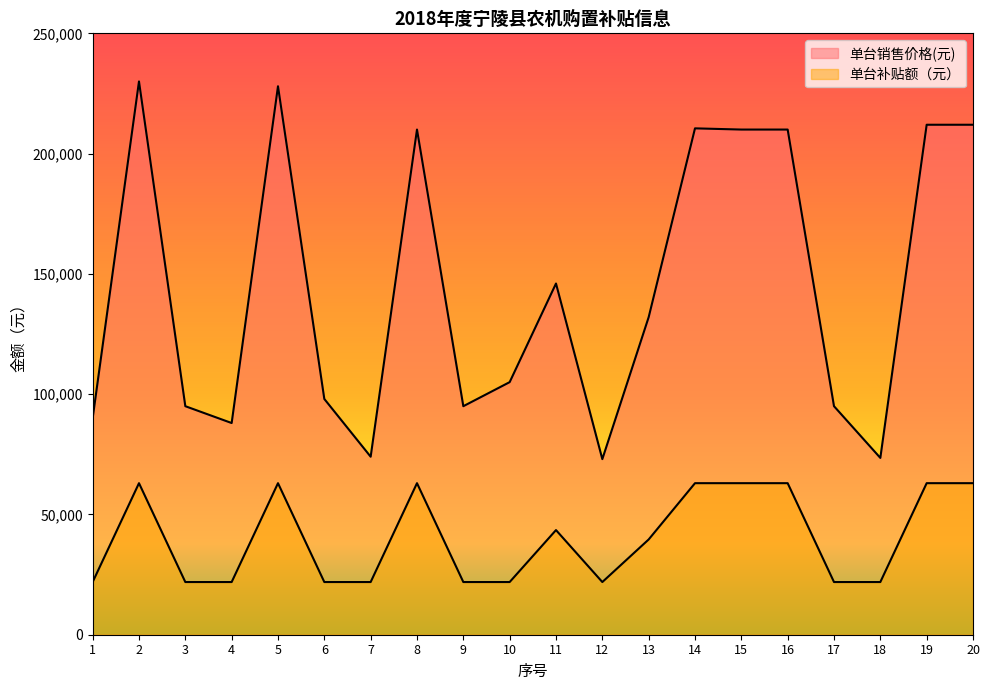

What are all the series names shown in the legend?

单台销售价格(元), 单台补贴额（元）